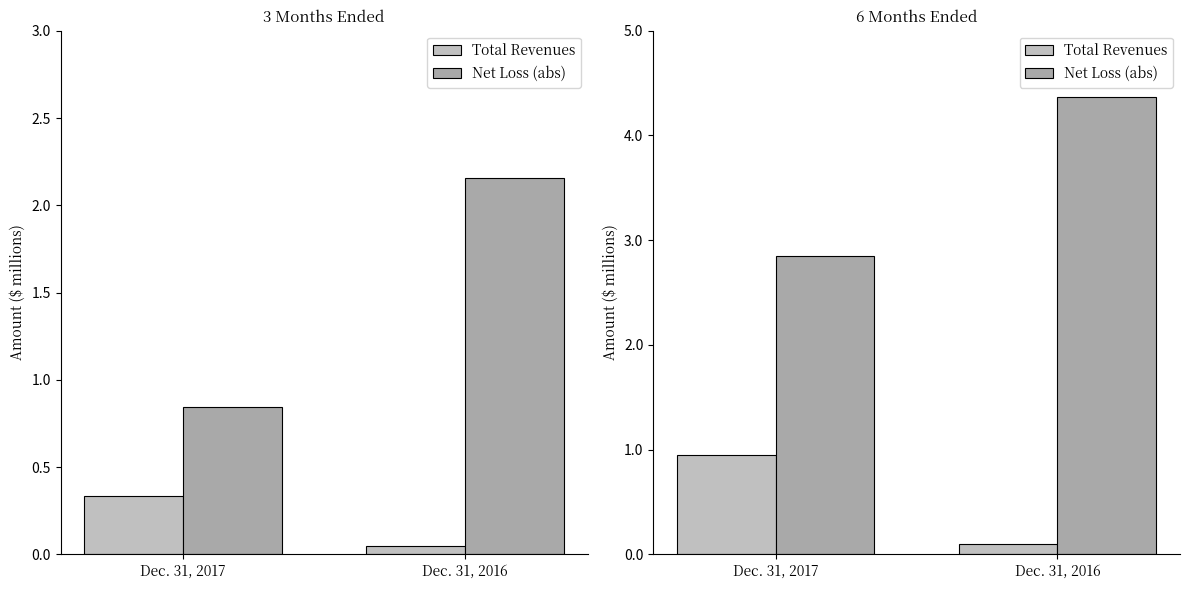

Rank the series by their maximum value, from lowest to highest.

Total Revenues, Net Loss (abs)